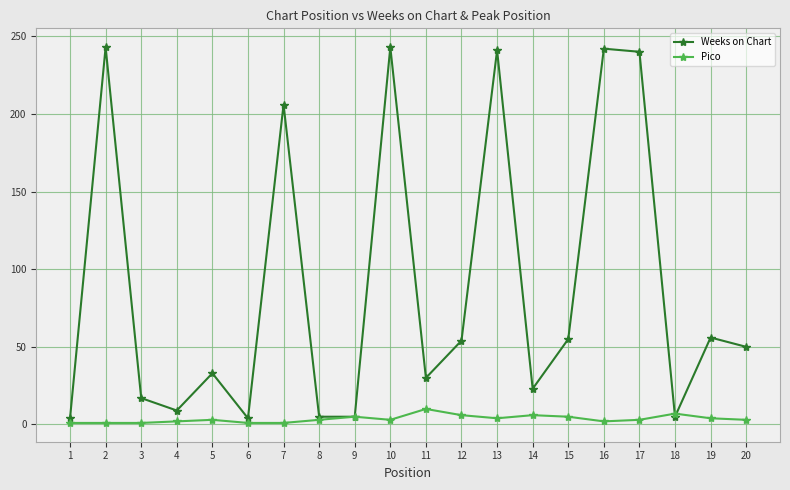

Is this an area chart (filled region under the line)?

No